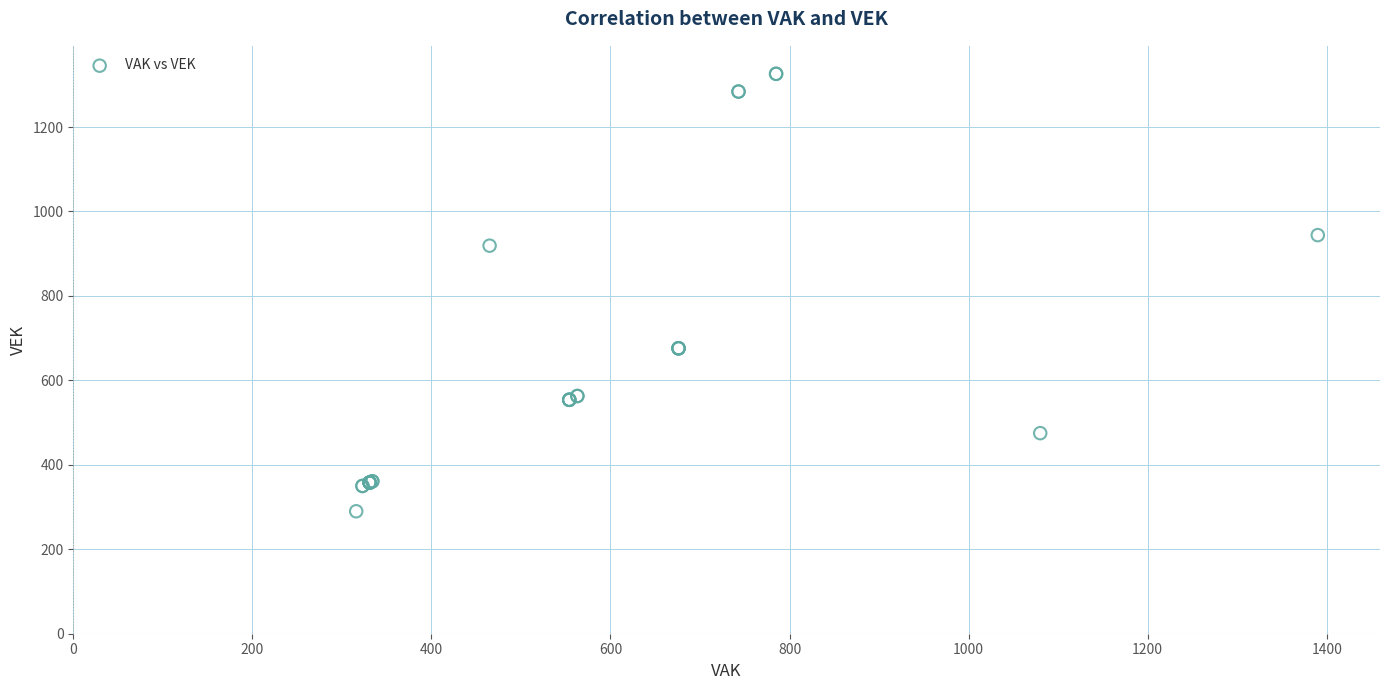

What Y value in the scatter plot is closest to 808?

919